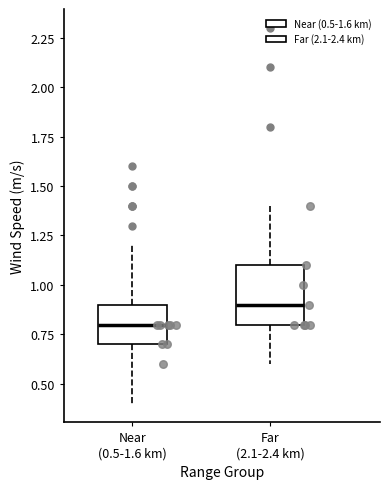

Which box is the tallest, from its lower edge to its upper edge?

Far (2.1-2.4 km)